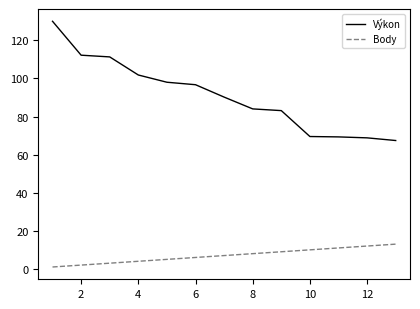

Which series has the largest range (max minus min)?

Výkon